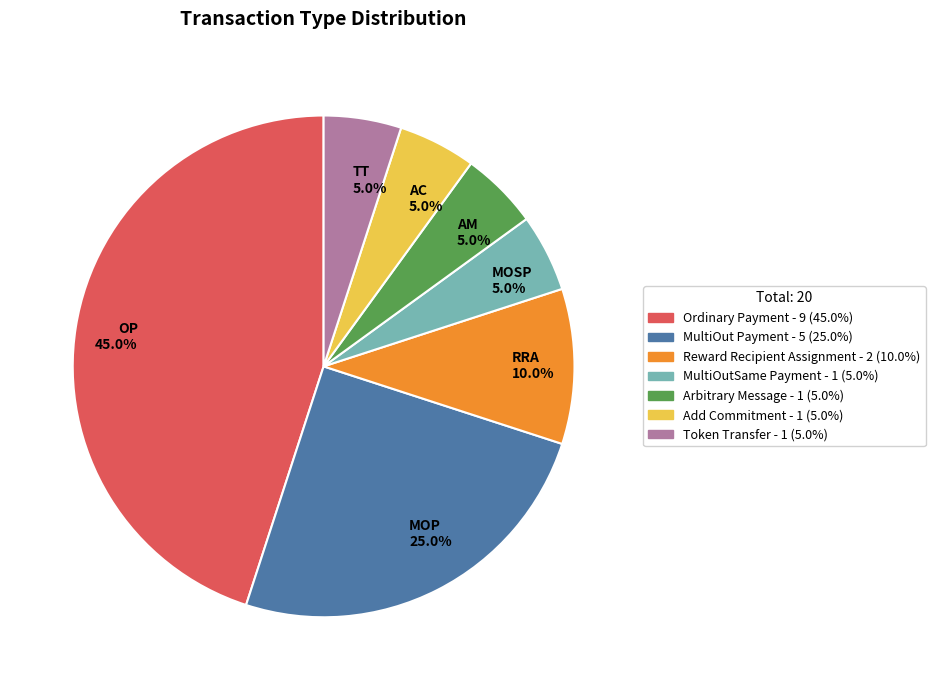

Which slice is the largest?

OP 45.0%